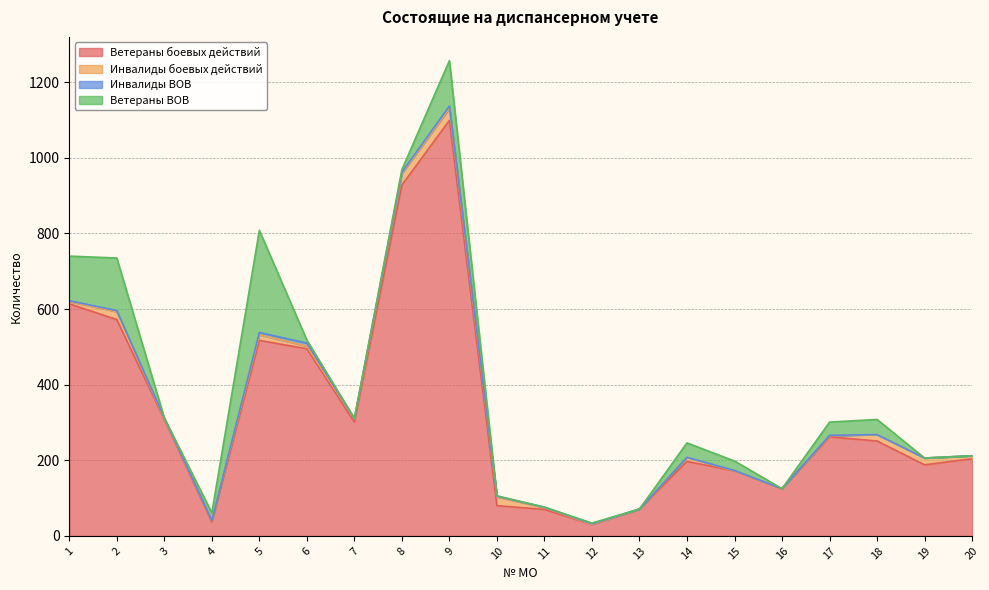

What is the greatest value displayed?

1099